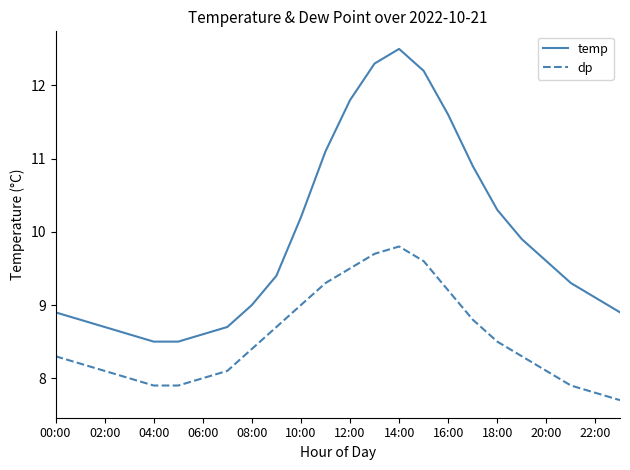

Which series has the largest range (max minus min)?

temp